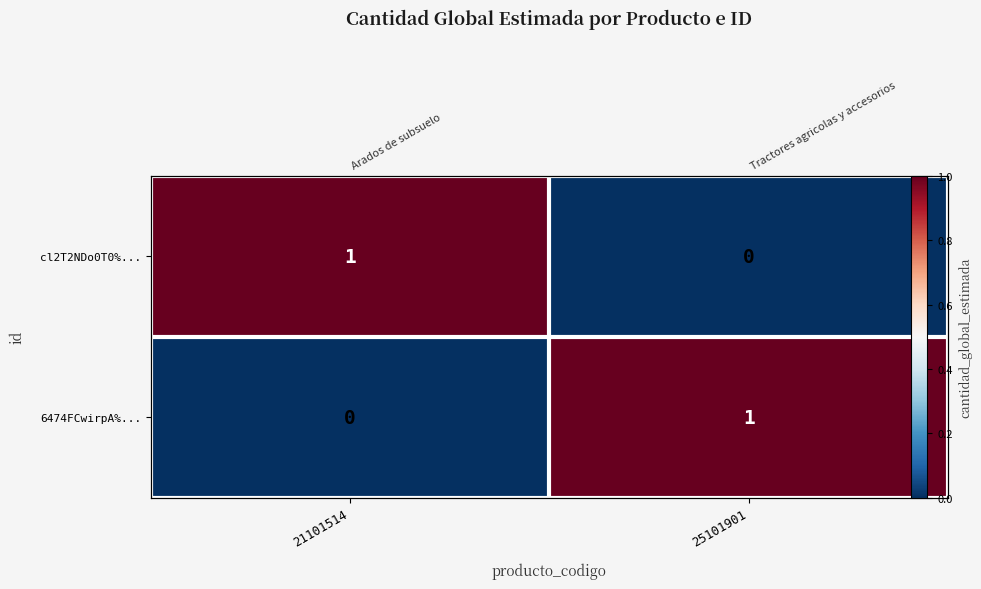

The value of 6474FCwirpA%... at 25101901 is 1. True or false?

True